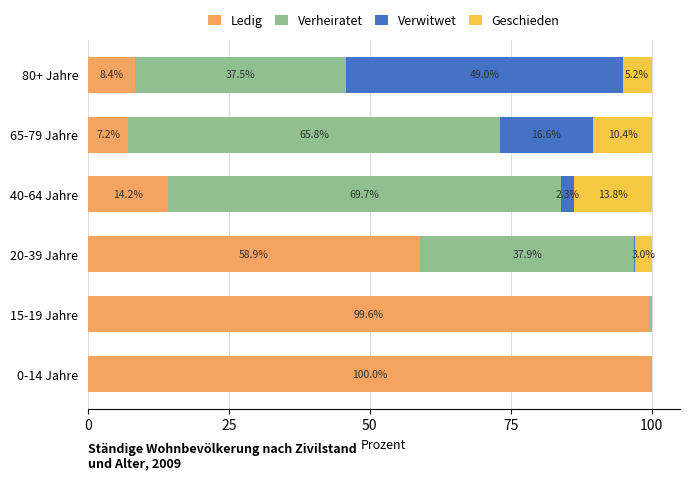

Is it true that Ledig equals 3.3 at 65-79 Jahre?

False